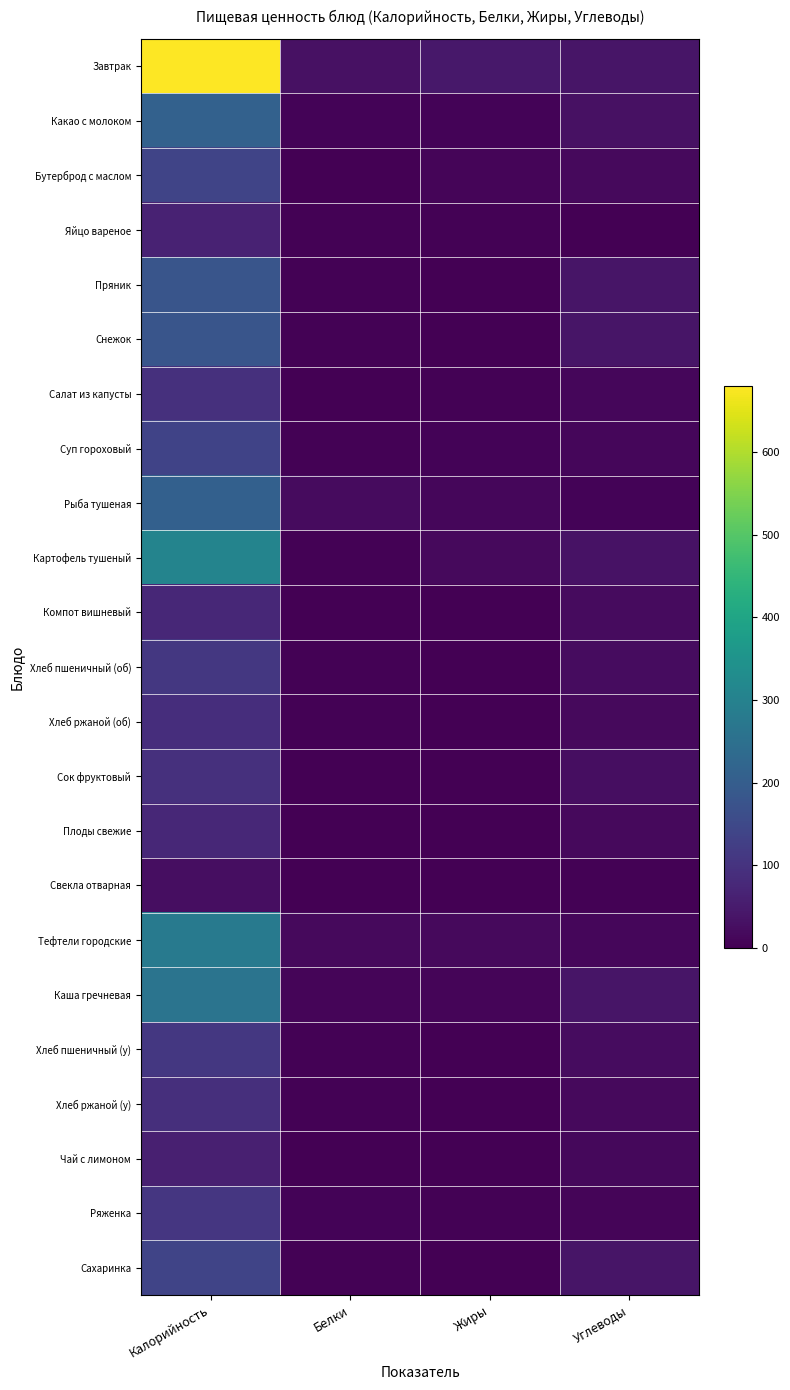

What is the total value across all series at Белки?

135